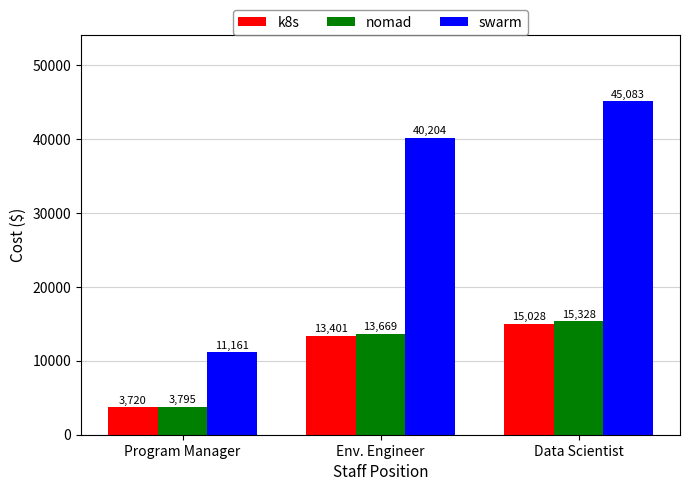

The nomad series shows 5890.6 at Data Scientist. True or false?

False